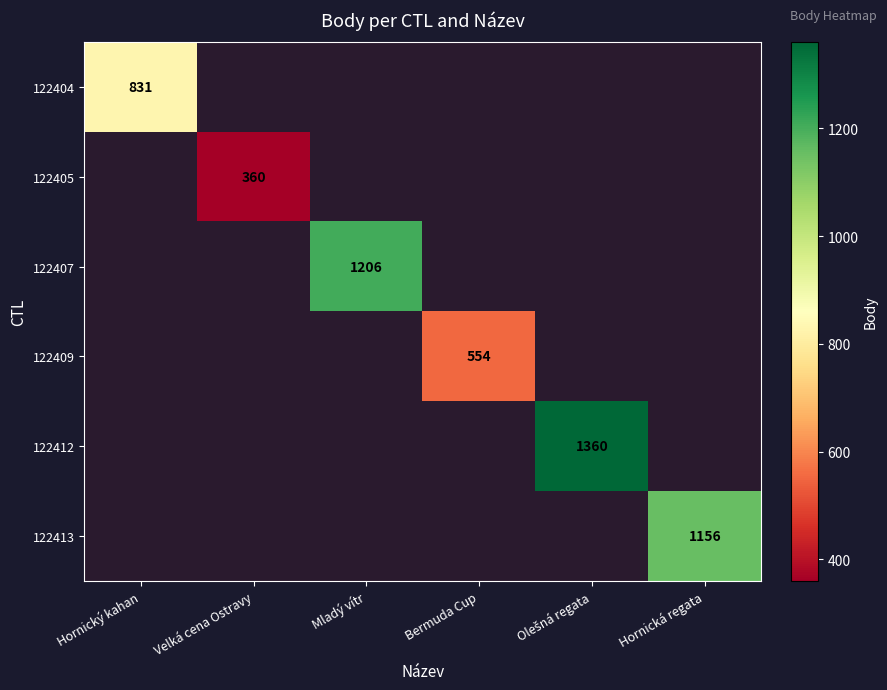

The 122409 series shows 216 at Bermuda Cup. True or false?

False